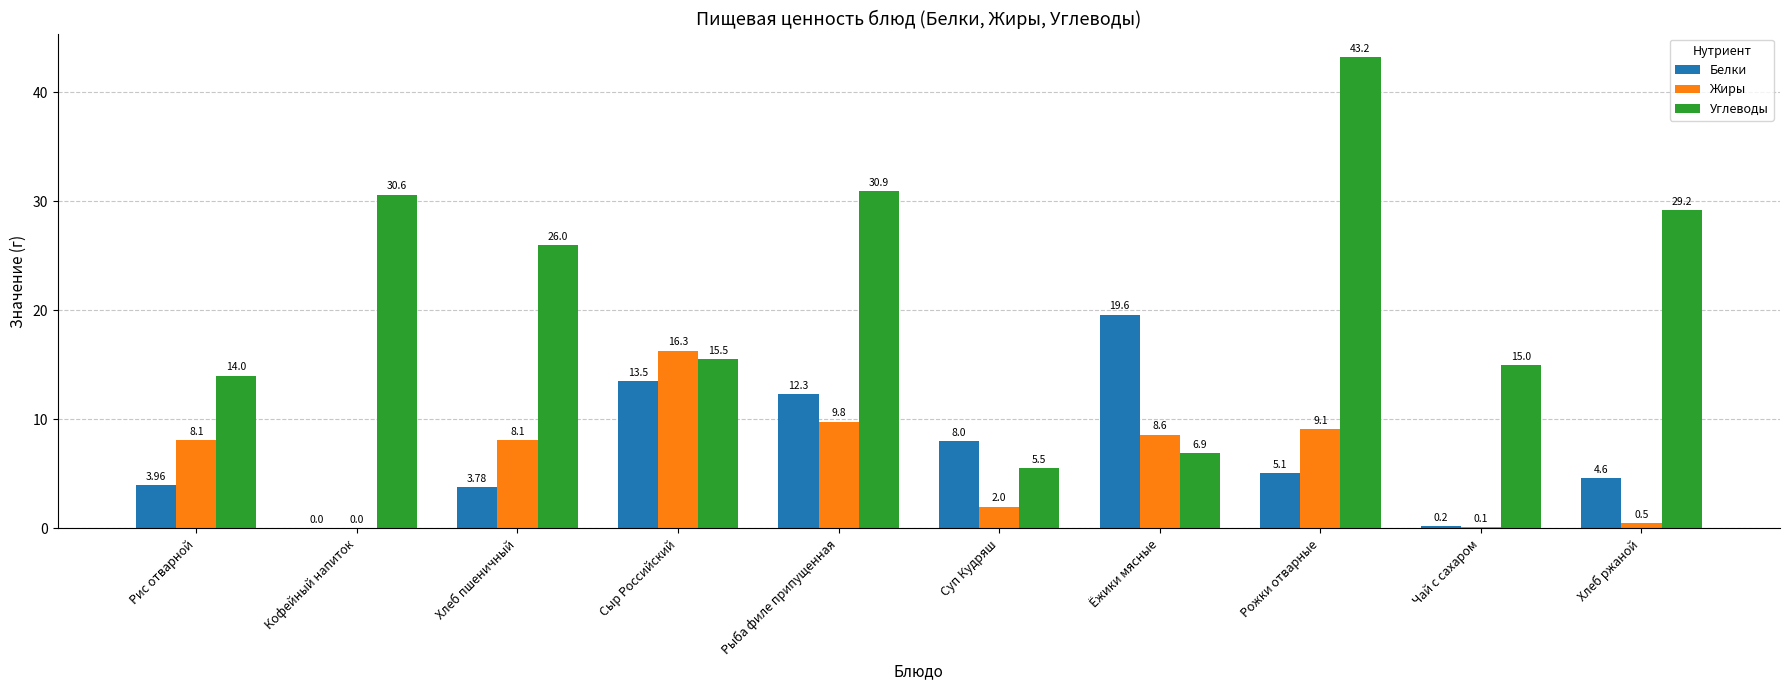

What is the total value across all series at Рис отварной?

26.1